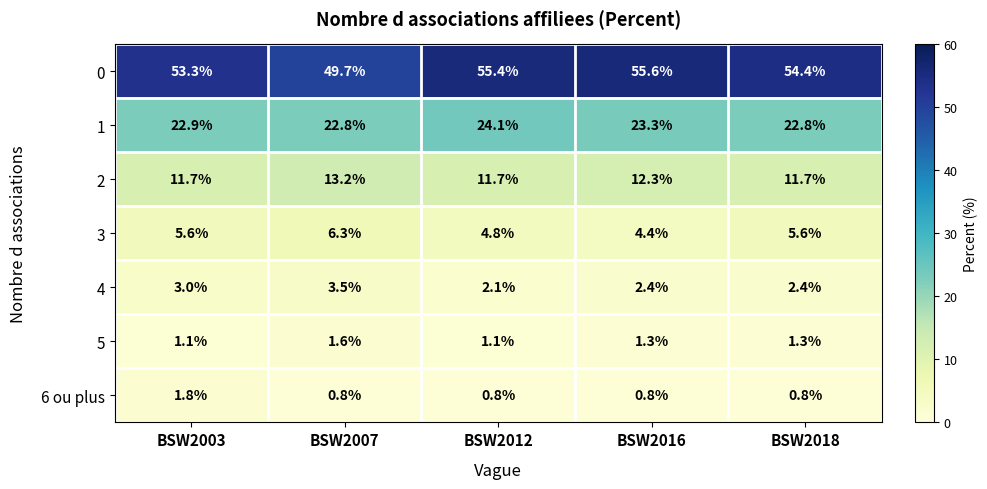

What value does the 1 series have at BSW2018?

22.8